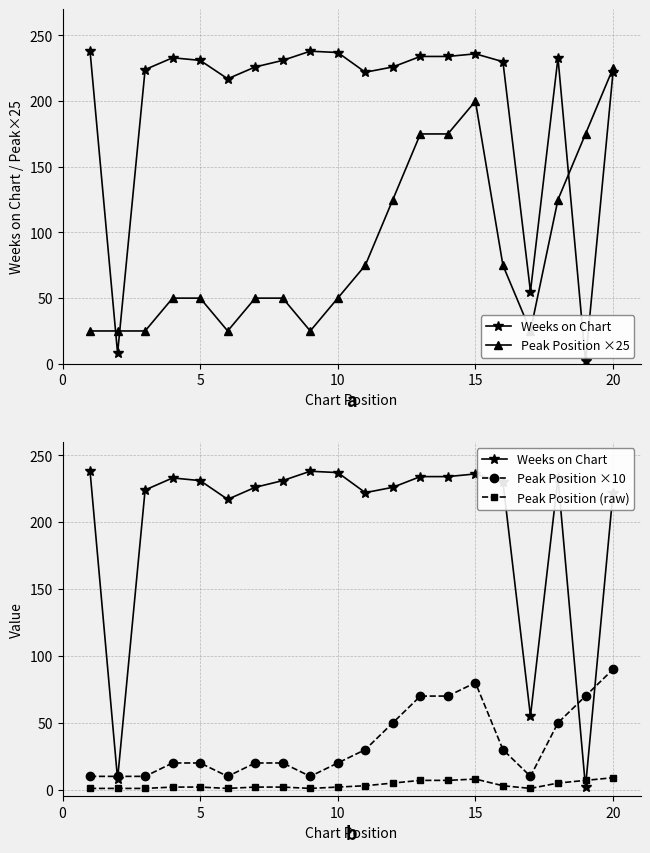

True or false: Peak Position (raw) and Weeks on Chart intersect in this chart.

True